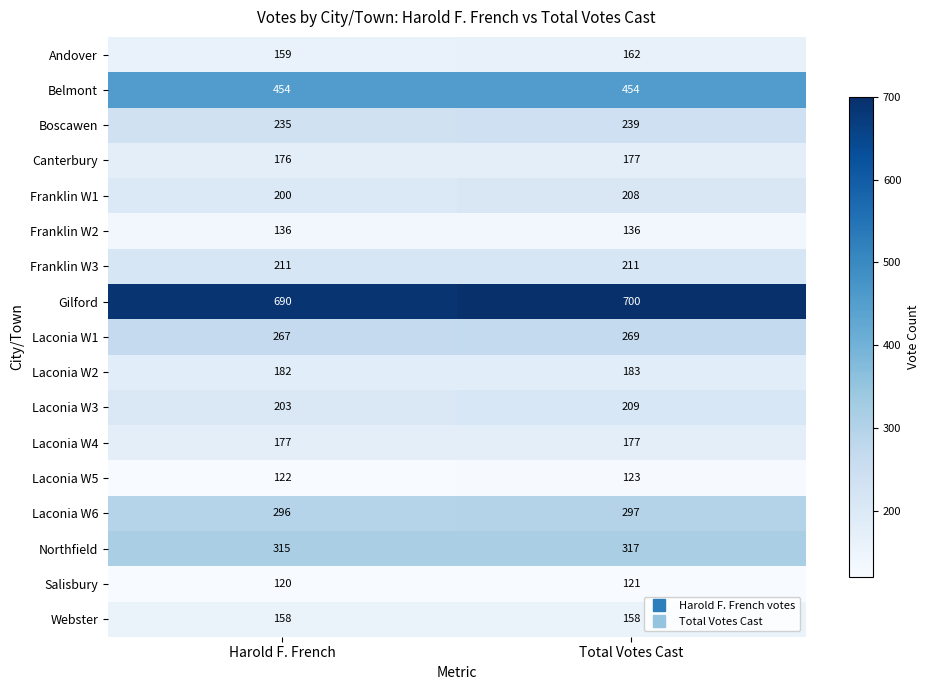

Which category has the lowest value across all series?

Harold F. French